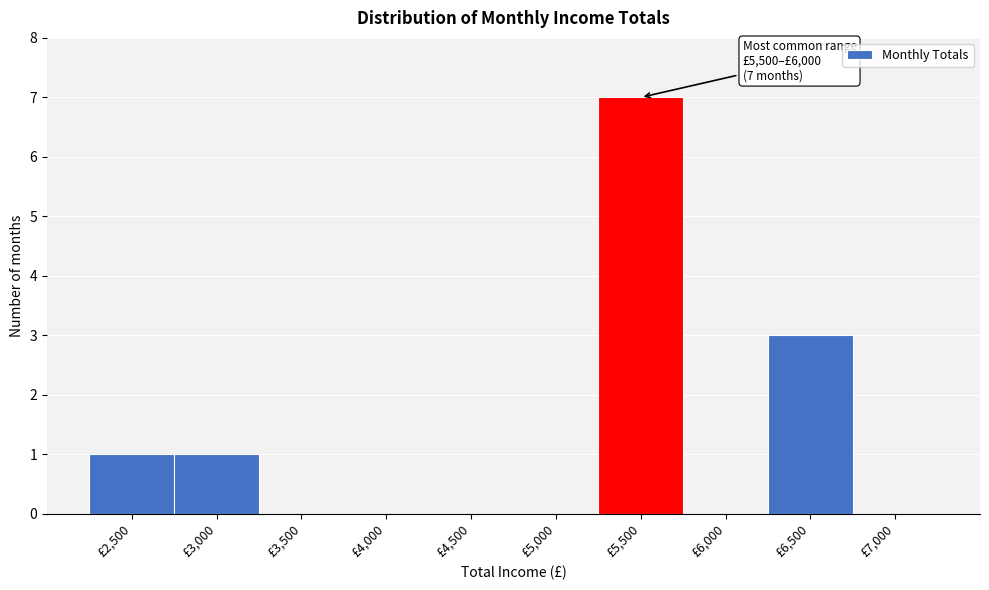

Reading right to left, extract all data points from this chart.

£7,000=0	£6,500=3	£6,000=0	£5,500=7	£5,000=0	£4,500=0	£4,000=0	£3,500=0	£3,000=1	£2,500=1